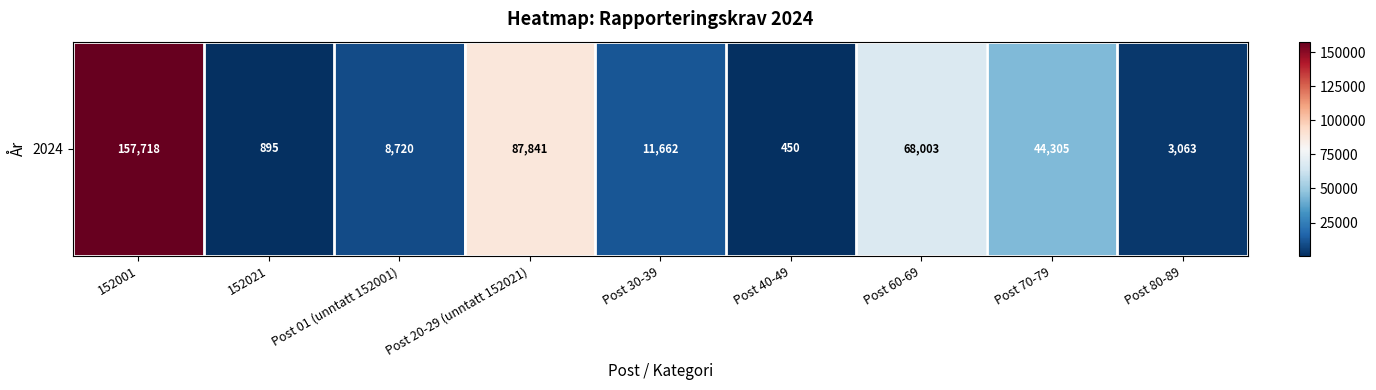

Reading left to right, extract all data points from this chart.

152001=157718	152021=895	Post 01 (unntatt 152001)=8720	Post 20-29 (unntatt 152021)=87841	Post 30-39=11662	Post 40-49=450	Post 60-69=68003	Post 70-79=44305	Post 80-89=3063